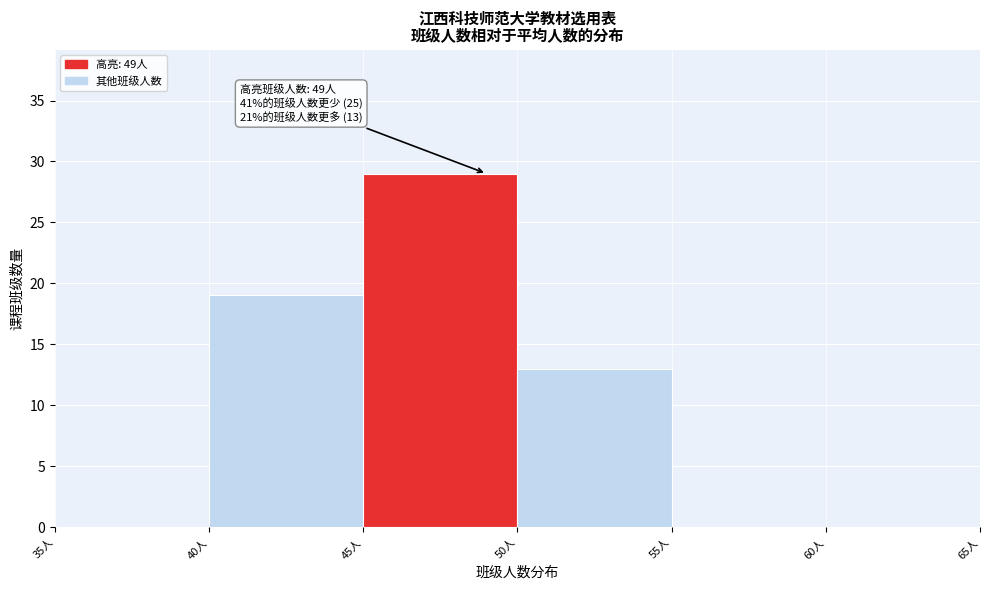

Which range on the x-axis has the tallest bar?

45 to 50